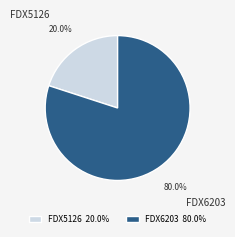

To the nearest percent, what portion does FDX6203 represent?

80%